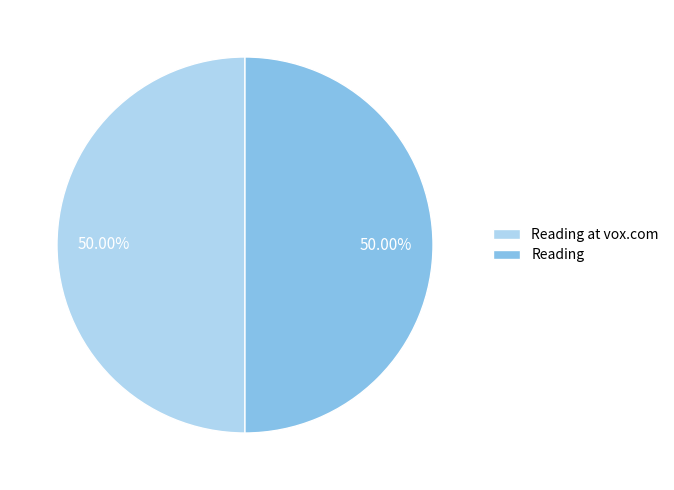

How many segments does this pie chart have?

2